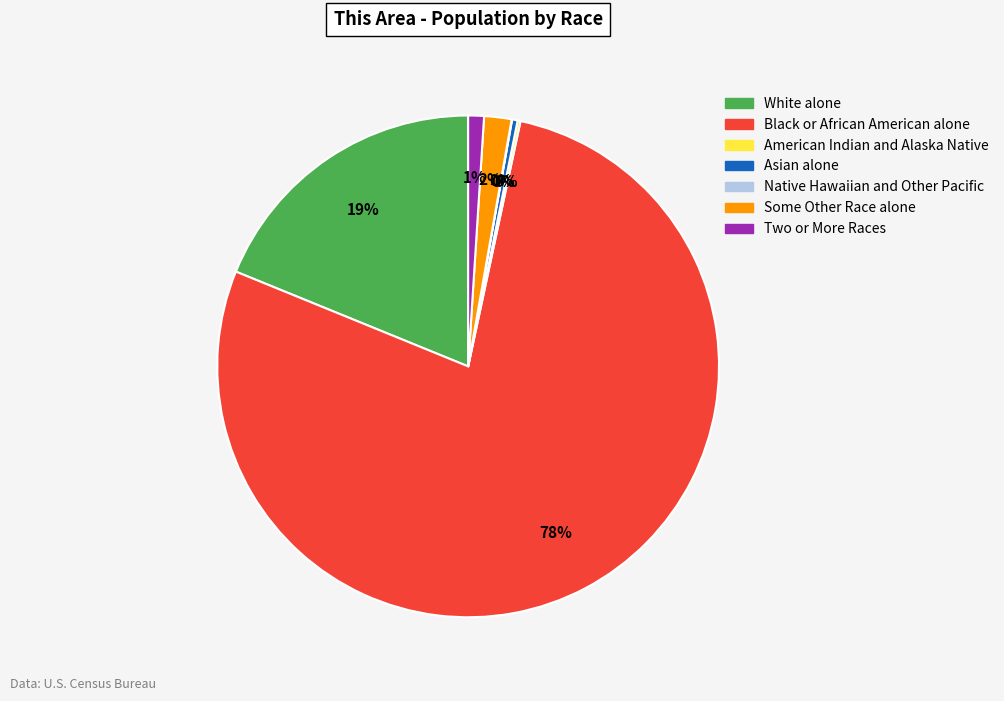

Between Some Other Race alone and Asian alone, which is larger?

Some Other Race alone